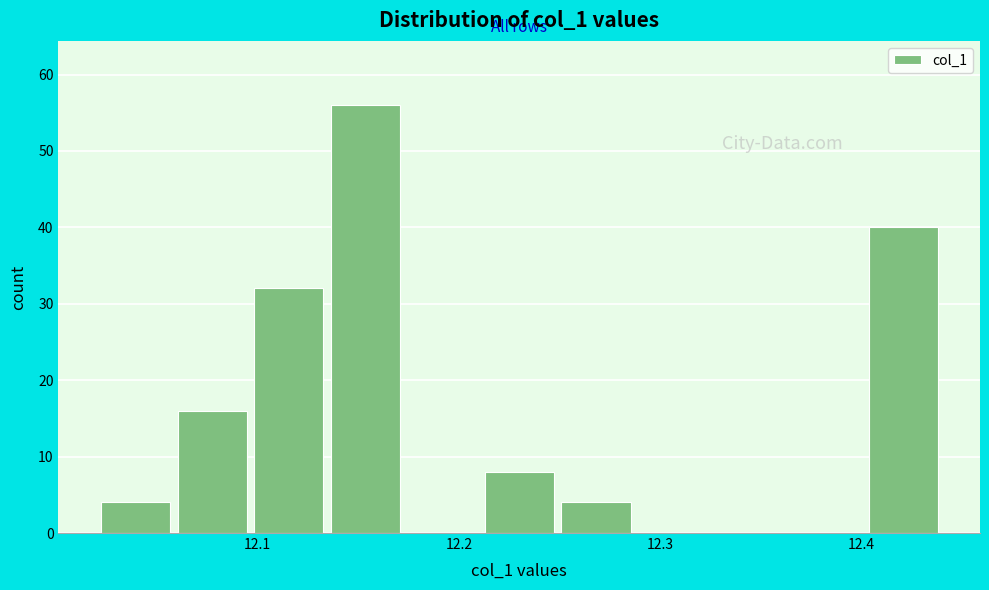

Read against the x-axis, roughly where is the centre of the tallest bar?

12.15